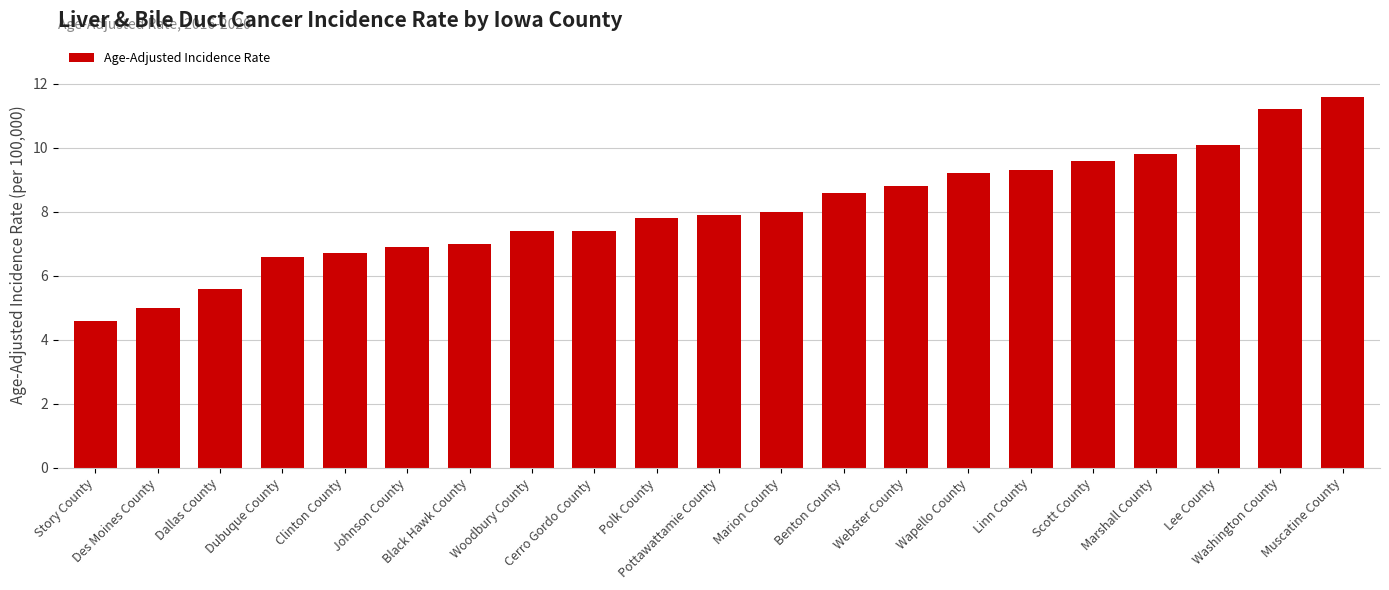

What is the greatest value displayed?

11.6